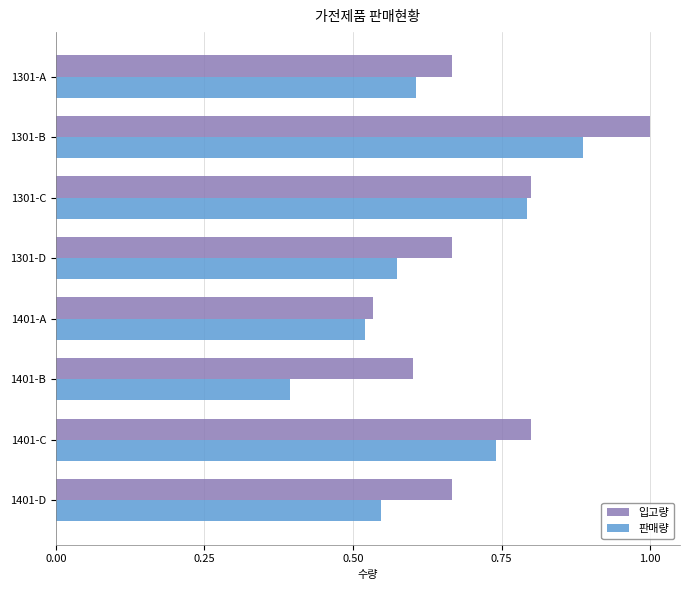

What is the sum of all 판매량 values?

5.1